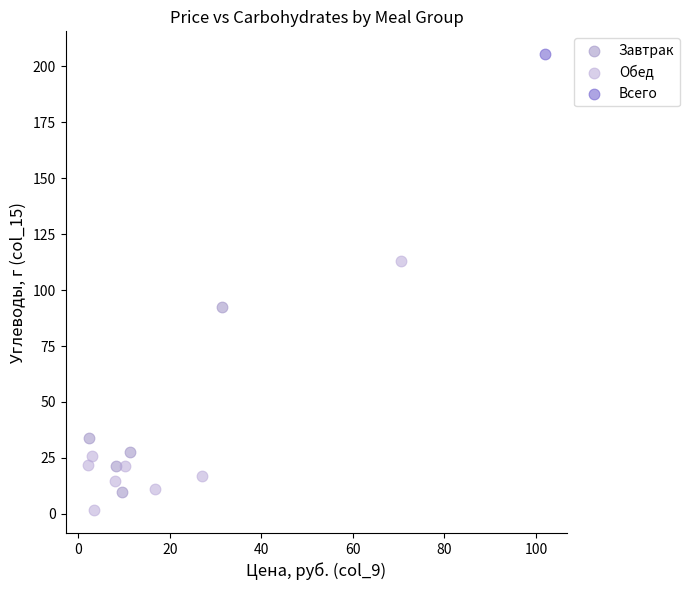

Which series reaches the maximum Y coordinate?

Всего